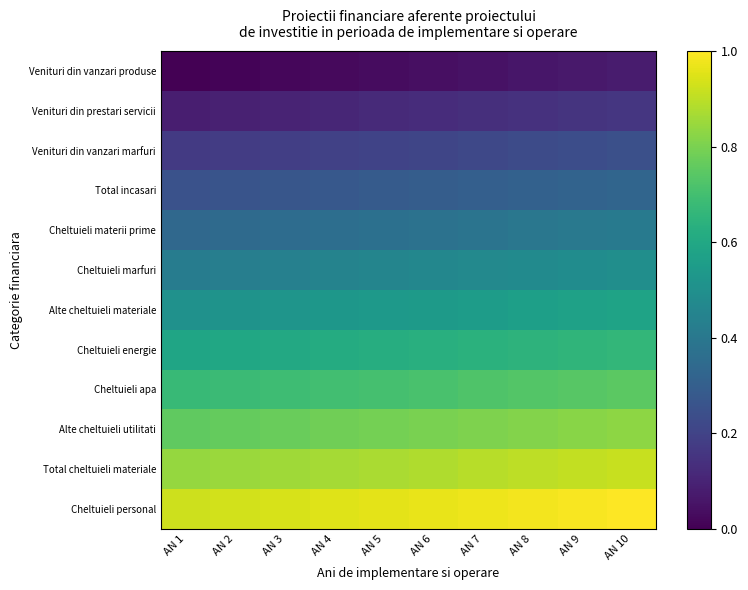

Which series has the largest total across all categories?

Cheltuieli personal